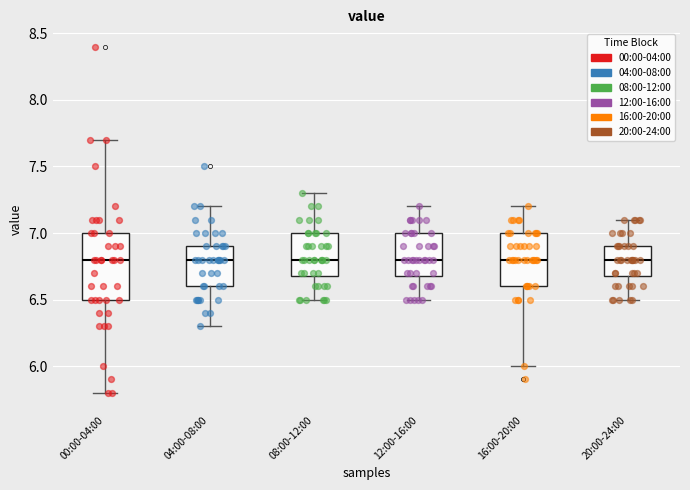

Comparing the boxes themselves (not the whiskers), which one is the tallest?

00:00-04:00